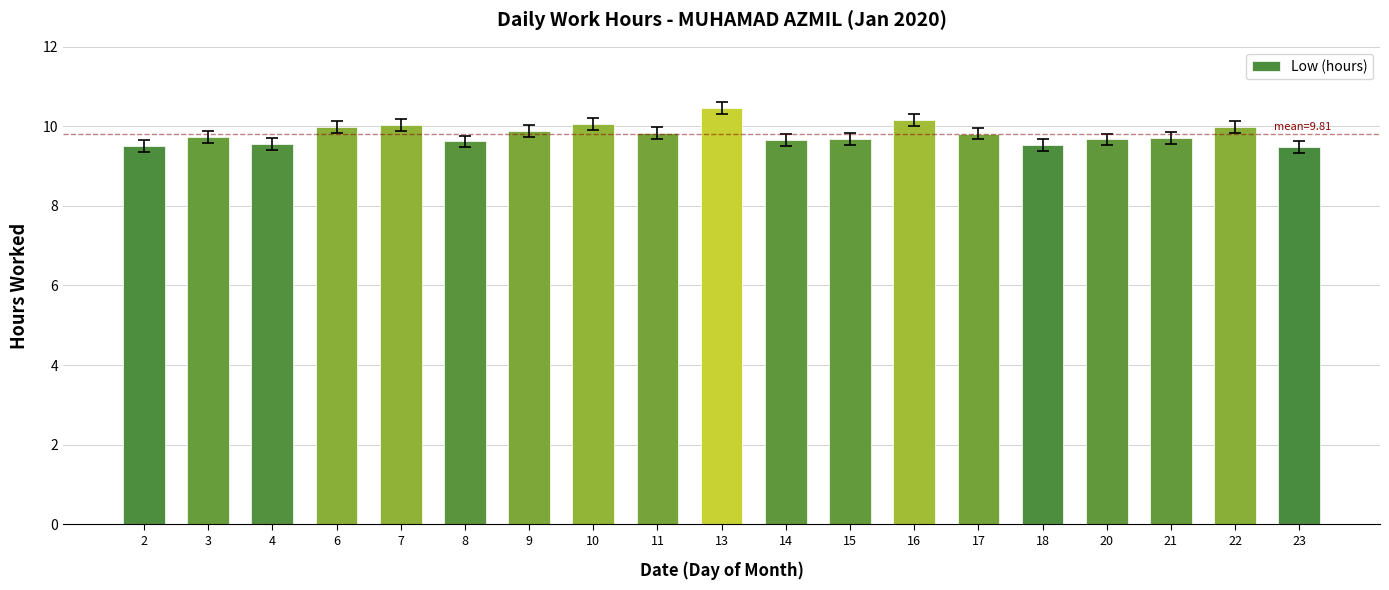

How many categories are shown in the chart?

19